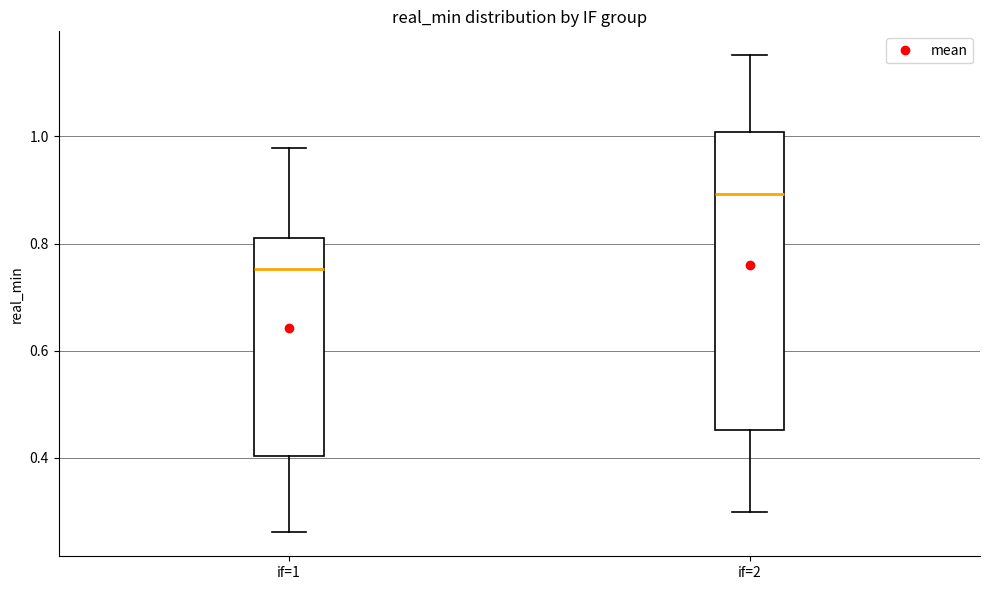

Which box's median line is the highest?

if=2